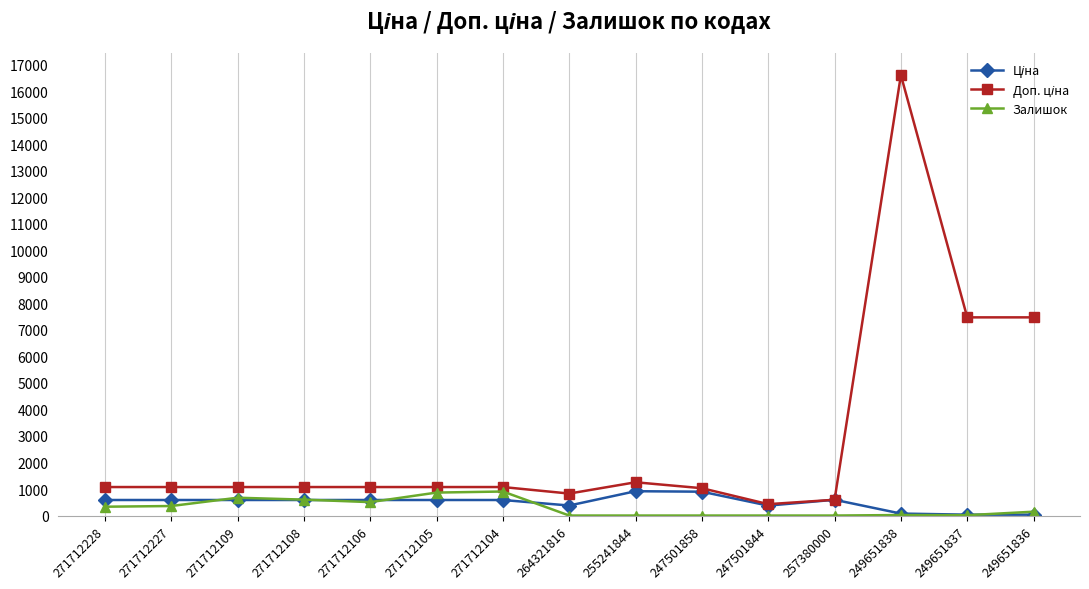

Which category has the highest value across all series?

249651838